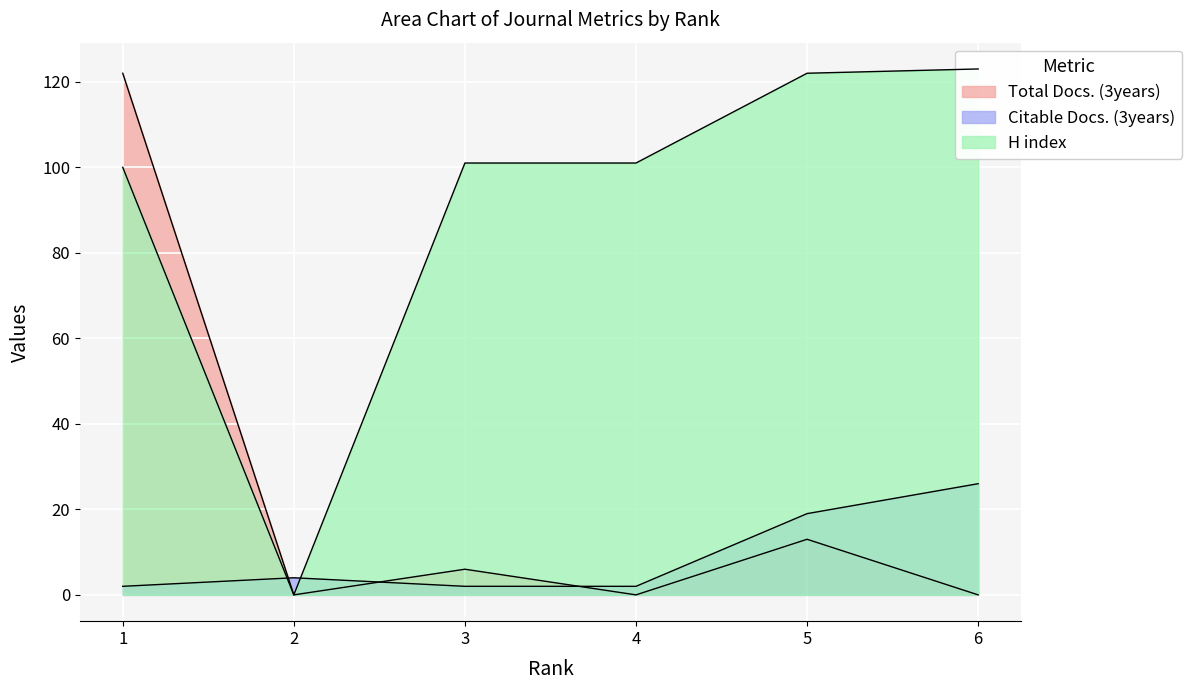

What is the total value across all series at 4?

103